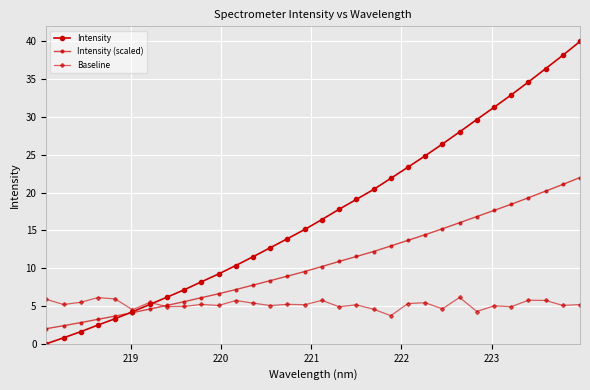

At how many categories does at least one series exceed 10?

21